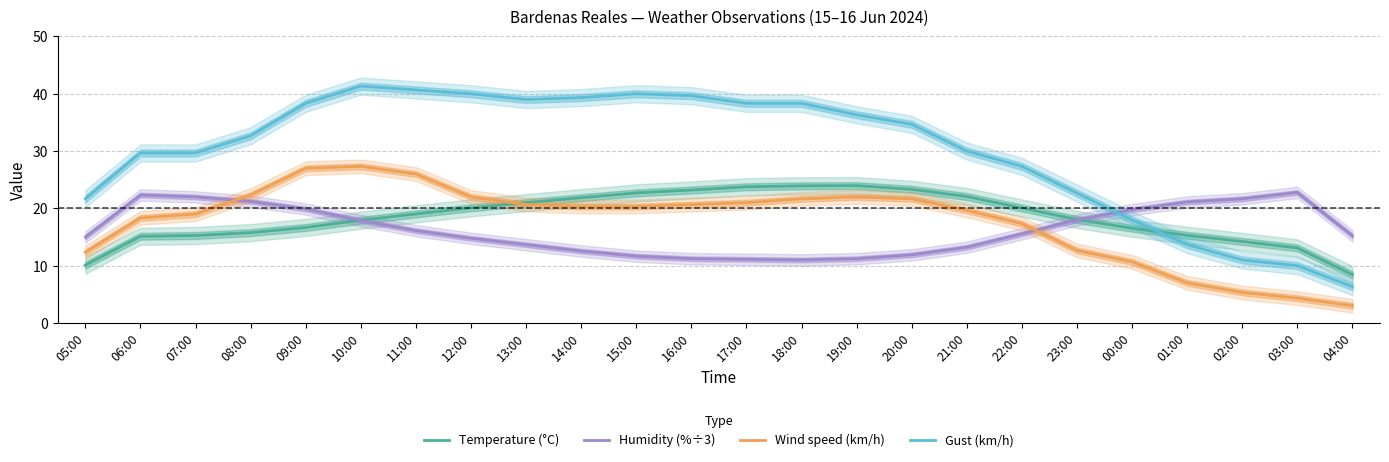

What is the difference between the Wind speed (km/h) values at 17:00 and 23:00?

8.3